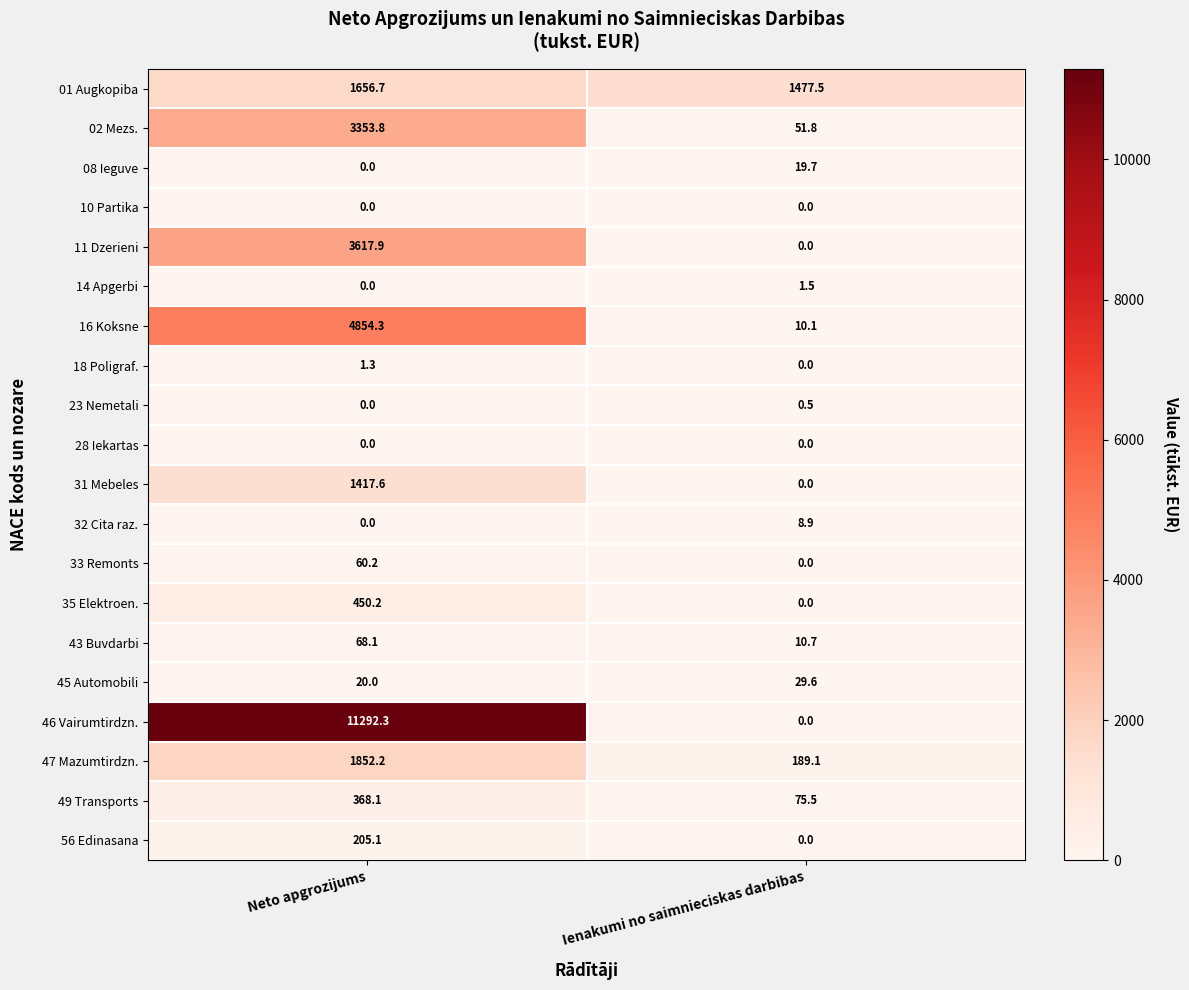

The value of 56 Edinasana at Neto apgrozijums is 49.8. True or false?

False